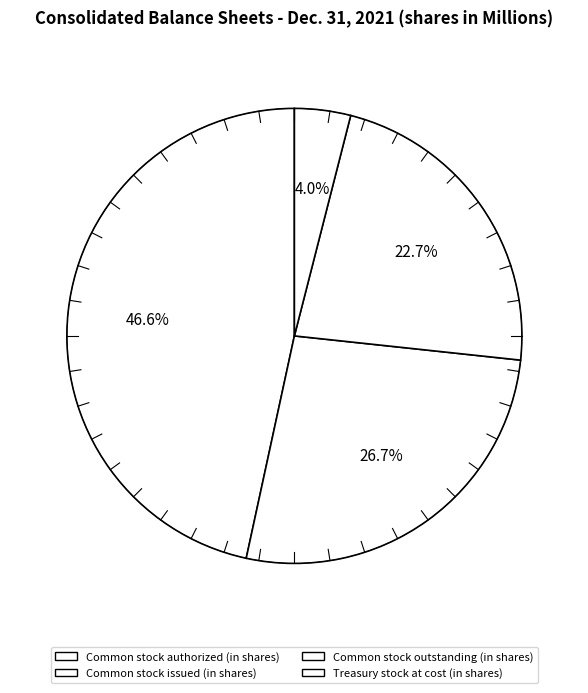

Count the number of slices in the pie.

4